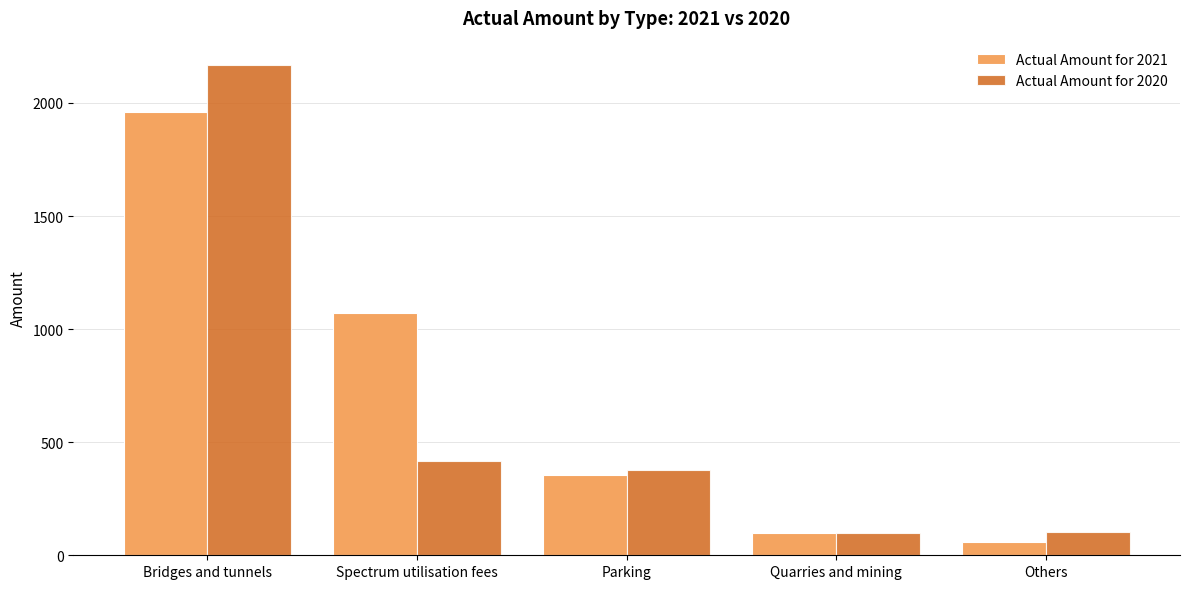

How many bars are there in total?

10